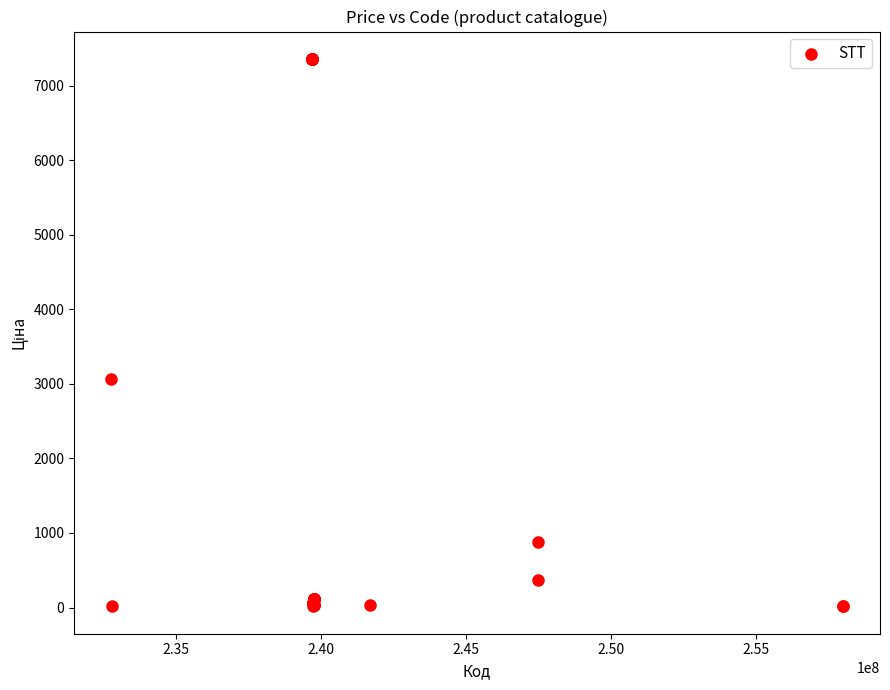

What Y value in the scatter plot is closest to 3687?

3059.7